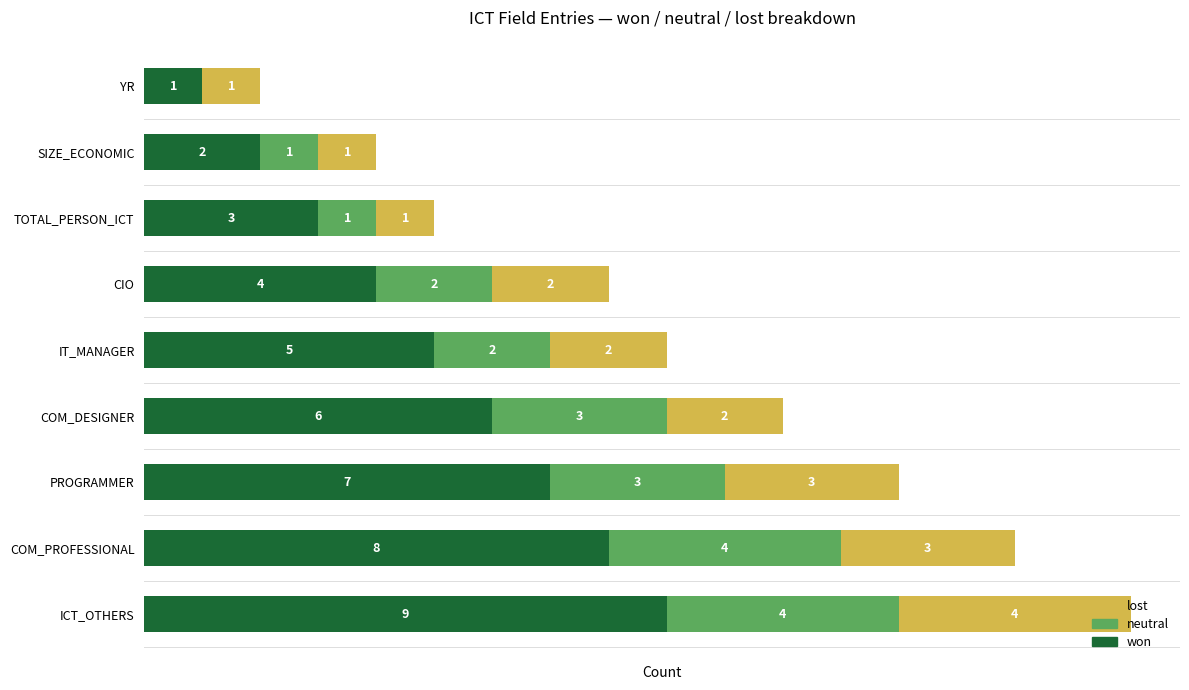

Which category has the highest value in the won series?

ICT_OTHERS